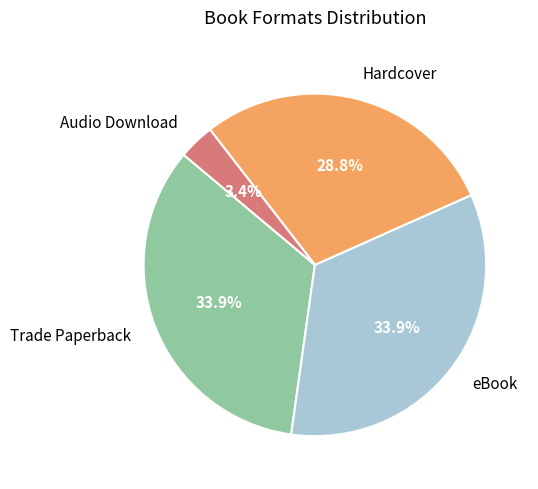

To the nearest percent, what is the difference between the Audio Download and Hardcover slice percentages?

25%